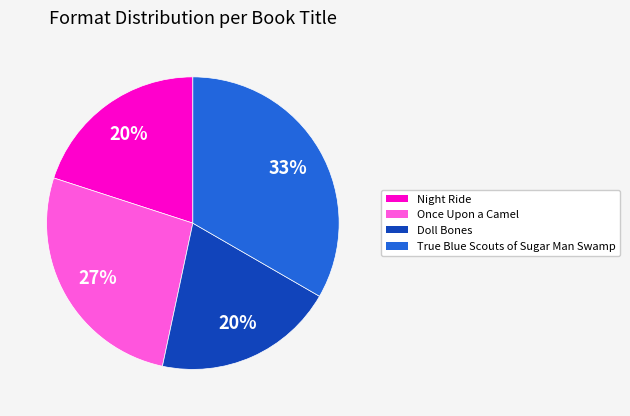

How many segments does this pie chart have?

4